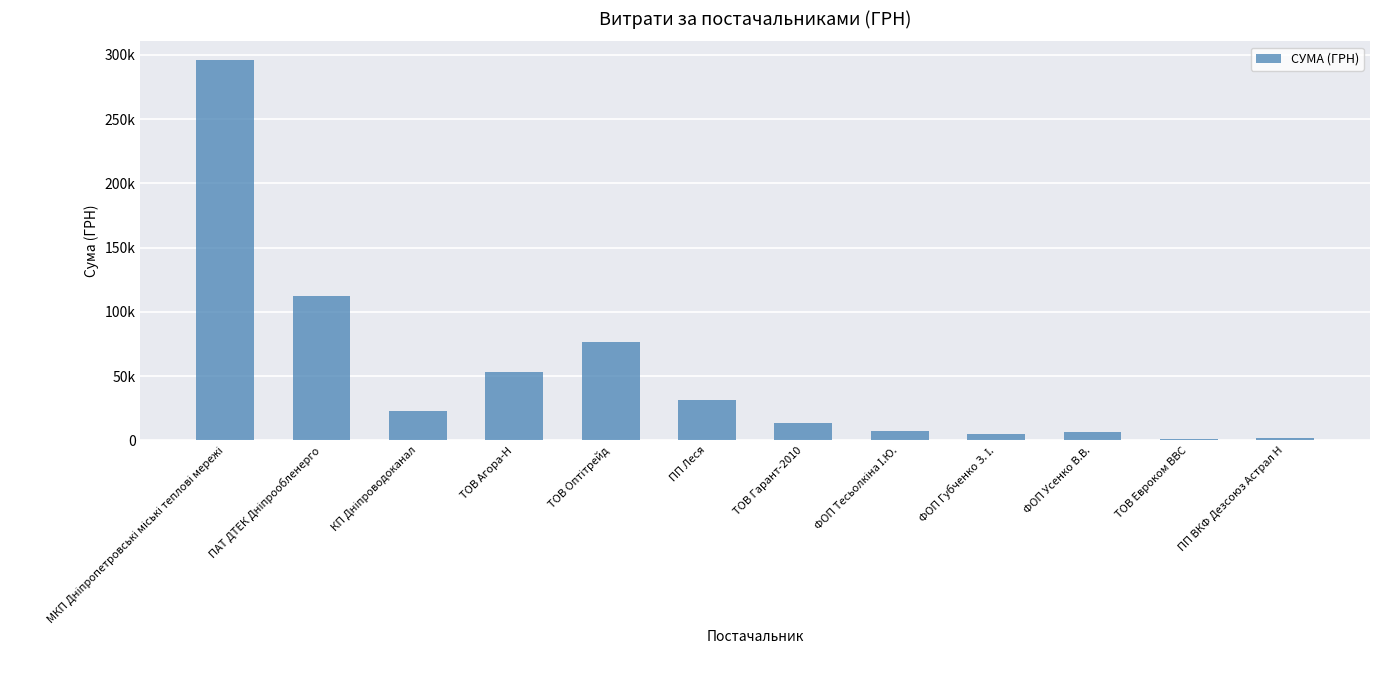

What is the sum of the values at ФОП Губченко З. І. and ТОВ Агора-Н?

58002.6